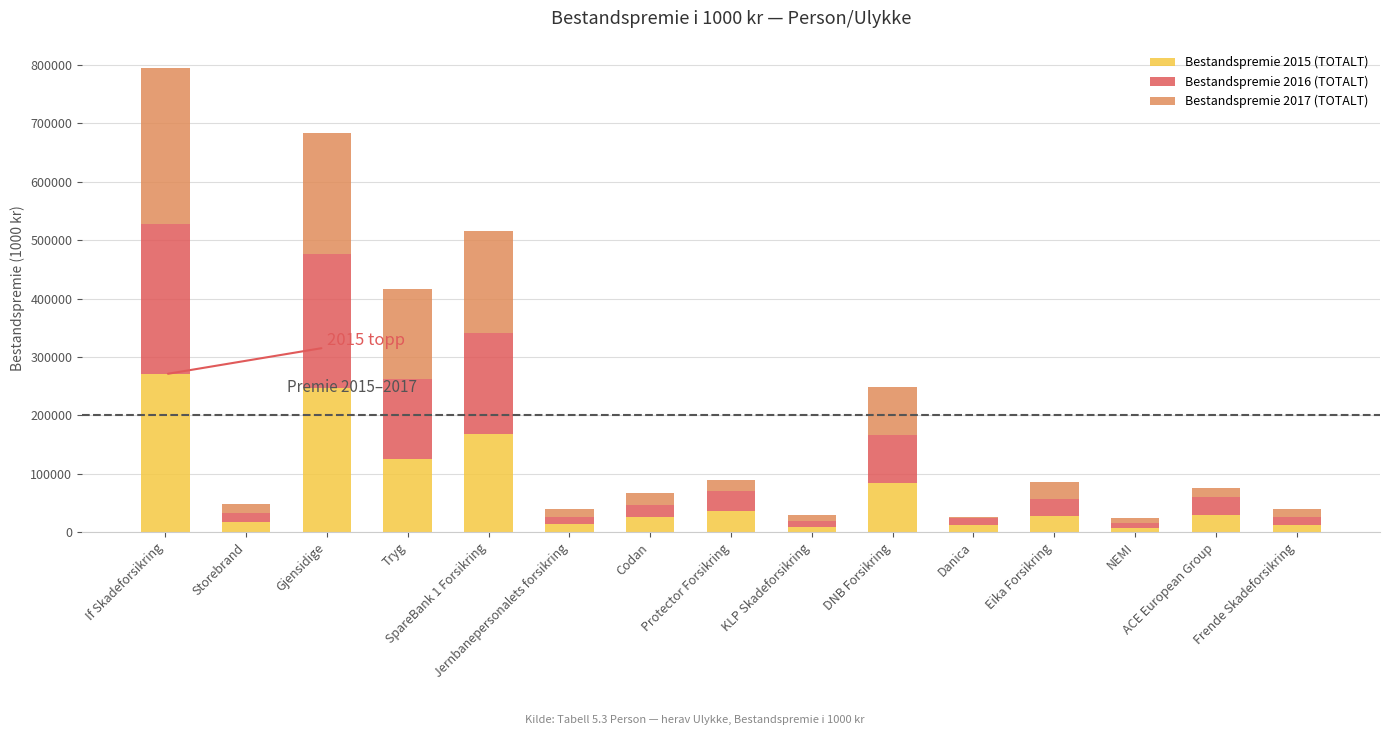

At which label does Bestandspremie 2015 (TOTALT) first exceed 28154?

If Skadeforsikring